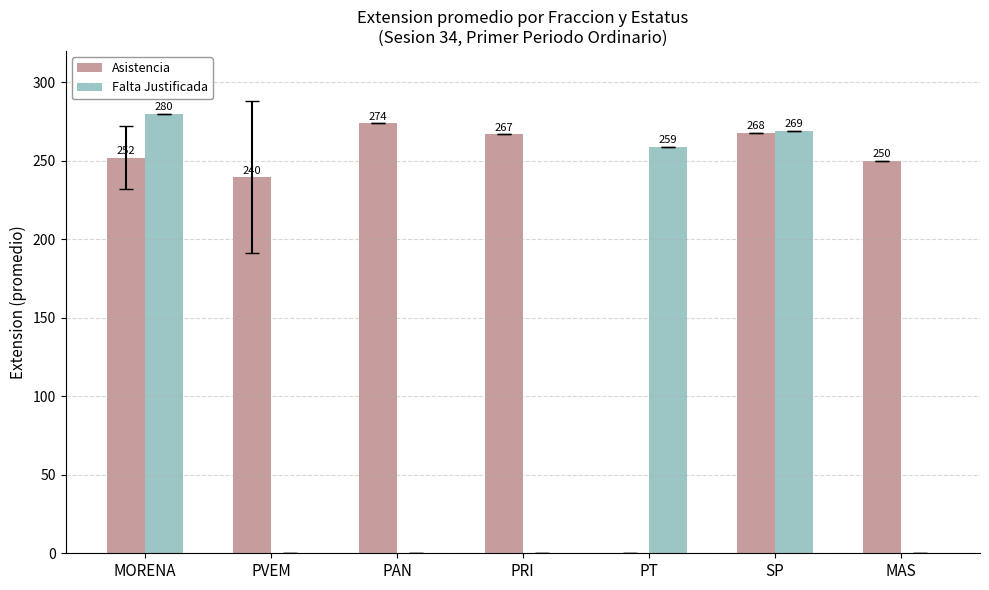

What is the total value across all series at MORENA?

532.0